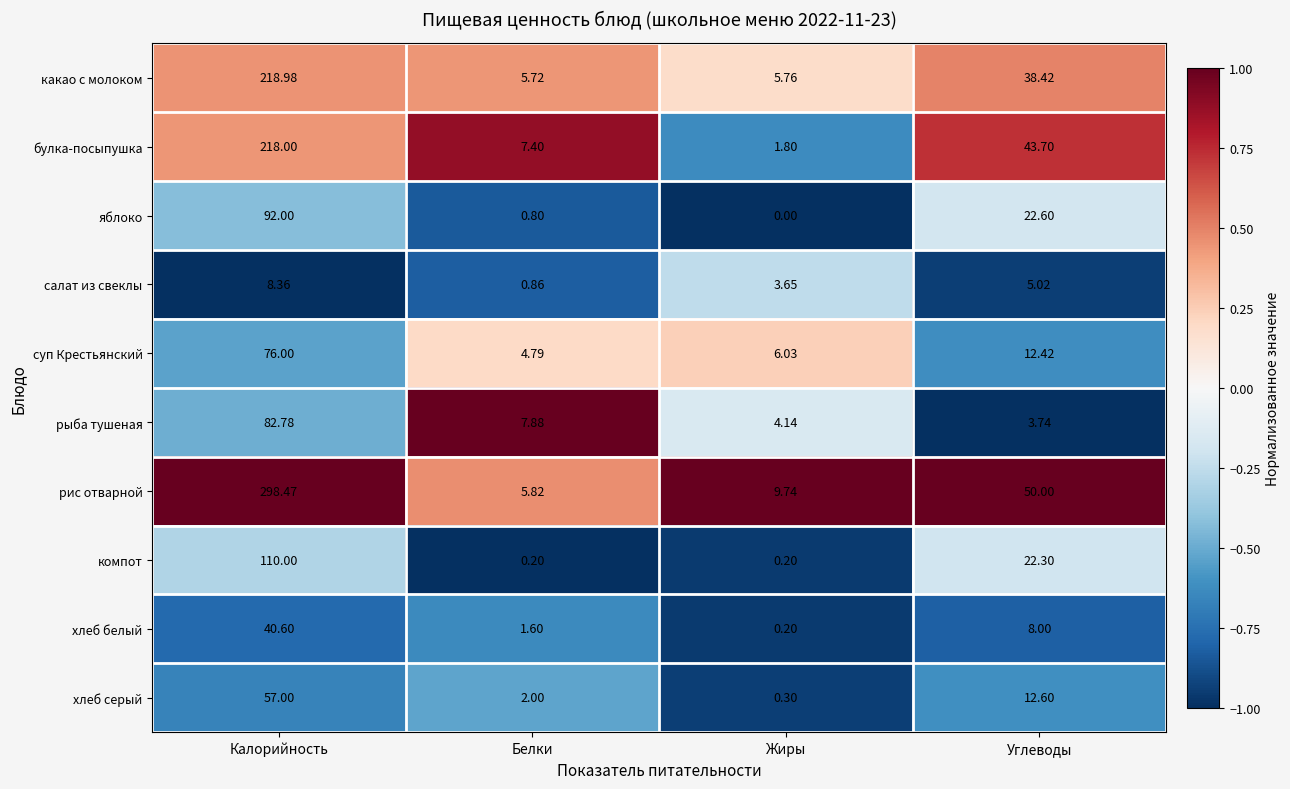

Which series has the largest total across all categories?

рис отварной